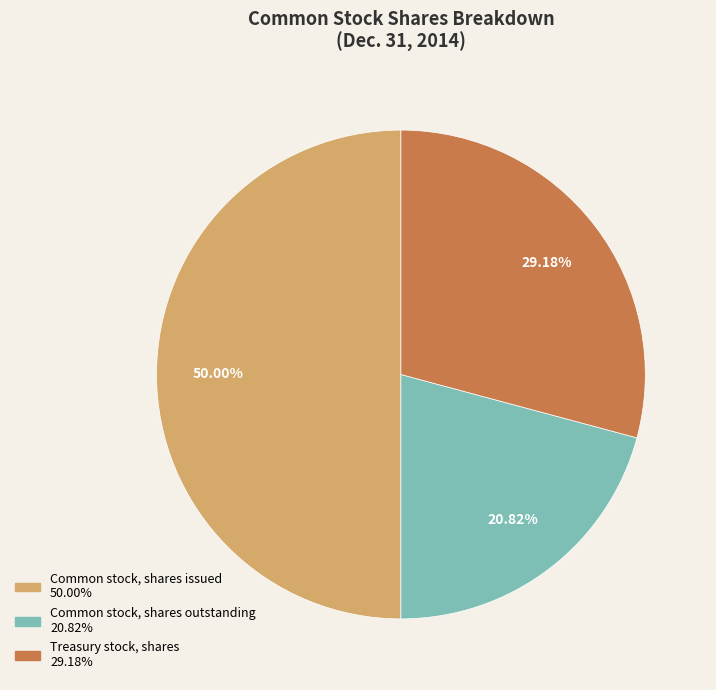

Rank the categories by value from lowest to highest.

Common stock, shares outstanding, Treasury stock, shares, Common stock, shares issued